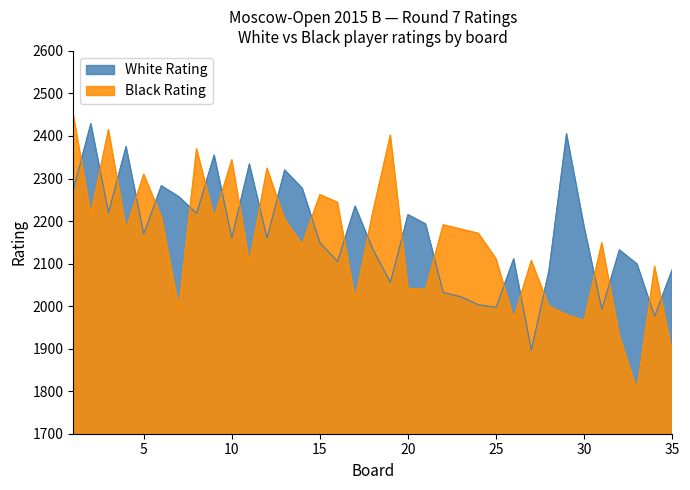

What is the value of the Black Rating point at the 10th from the left?

2344